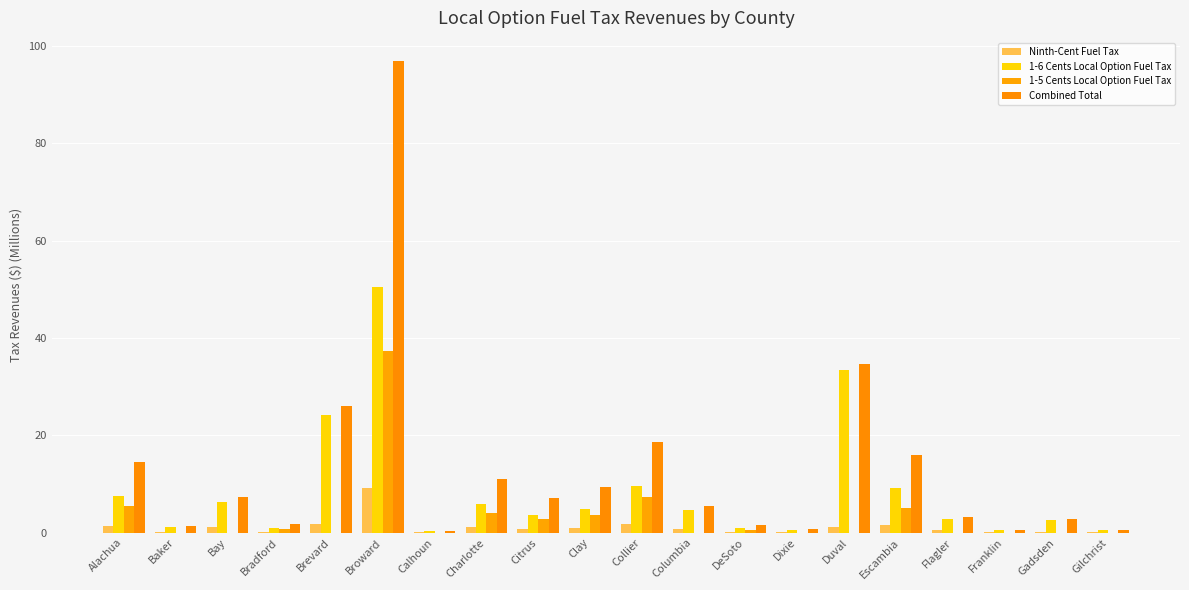

How many series are shown in this chart?

4